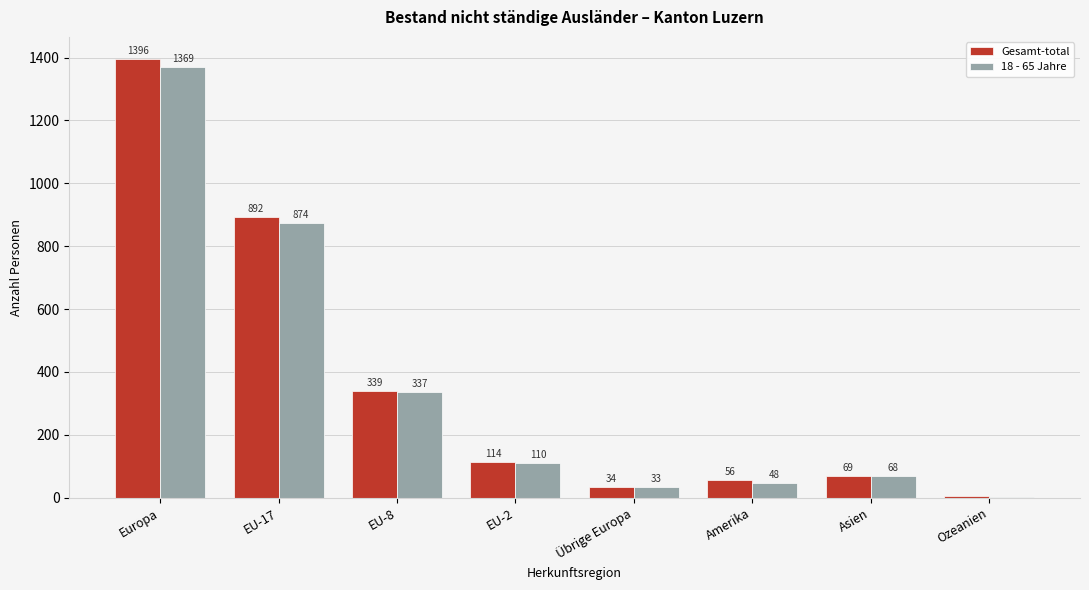

Between EU-17 and EU-8, which series saw the biggest shift?

Gesamt-total